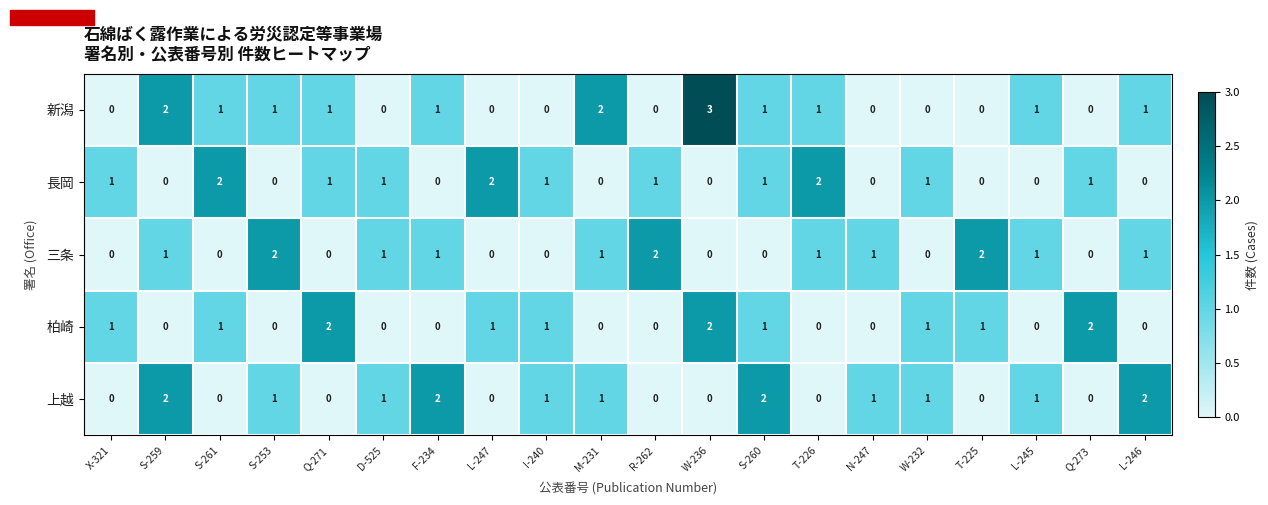

Which series has the largest range (max minus min)?

新潟